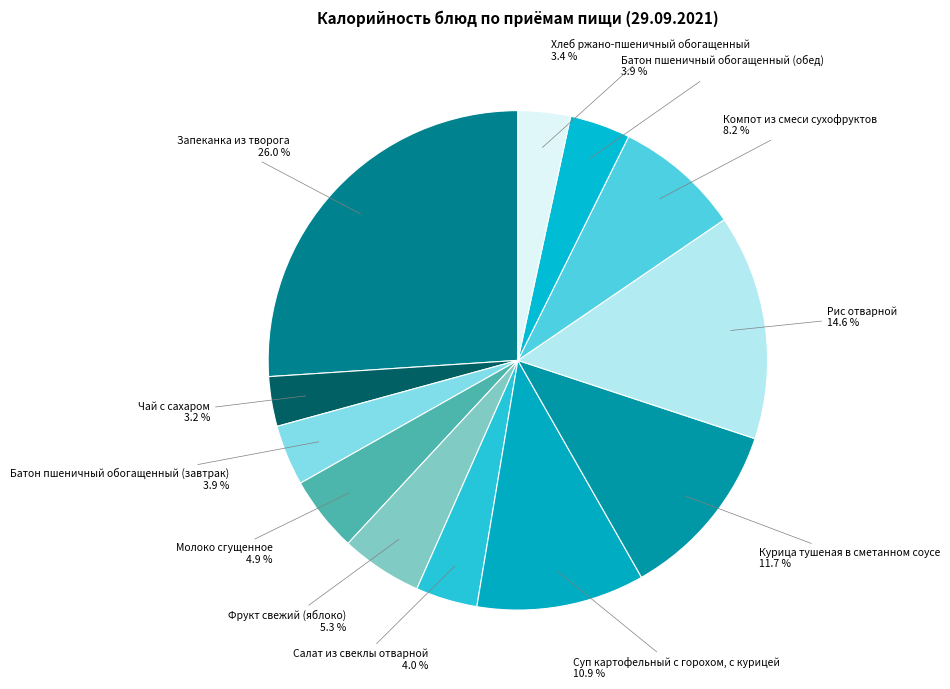

Which category has the biggest portion of the pie?

Запеканка из творога